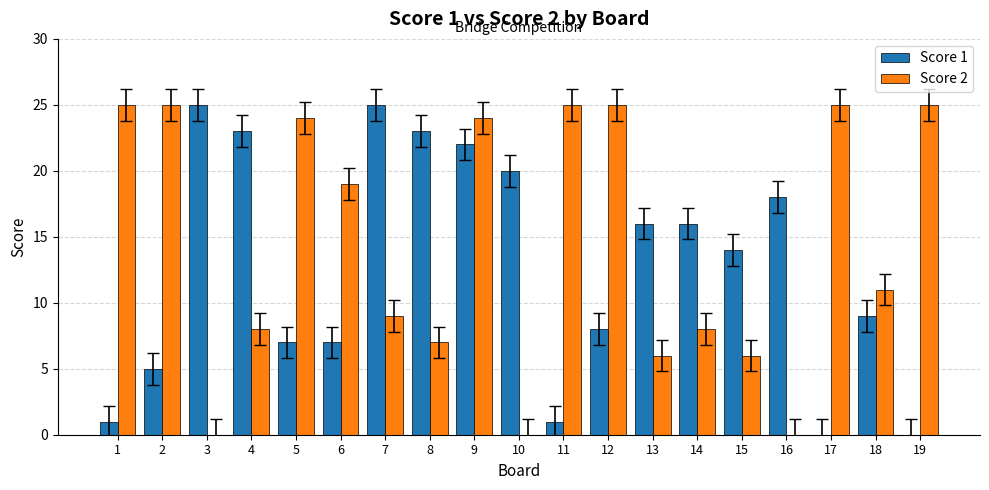

Where does the Score 1 series first go above 14?

3